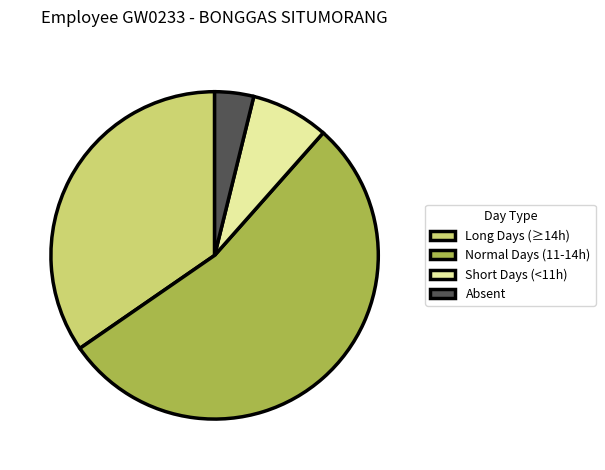

The Short Days (<11h) slice represents 8% of the pie. True or false?

True